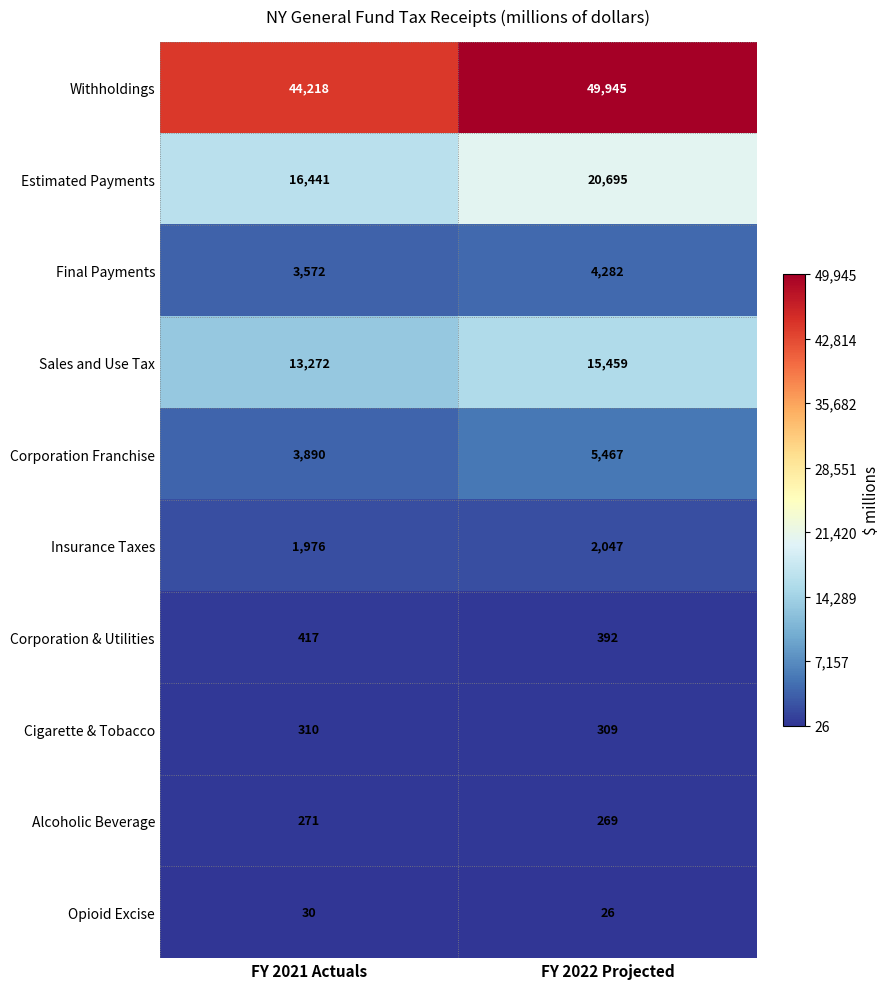

Reading right to left, extract all data points from this chart.

Withholdings: 49945	44218
Estimated Payments: 20695	16441
Final Payments: 4282	3572
Sales and Use Tax: 15459	13272
Corporation Franchise: 5467	3890
Insurance Taxes: 2047	1976
Corporation & Utilities: 392	417
Cigarette & Tobacco: 309	310
Alcoholic Beverage: 269	271
Opioid Excise: 26	30